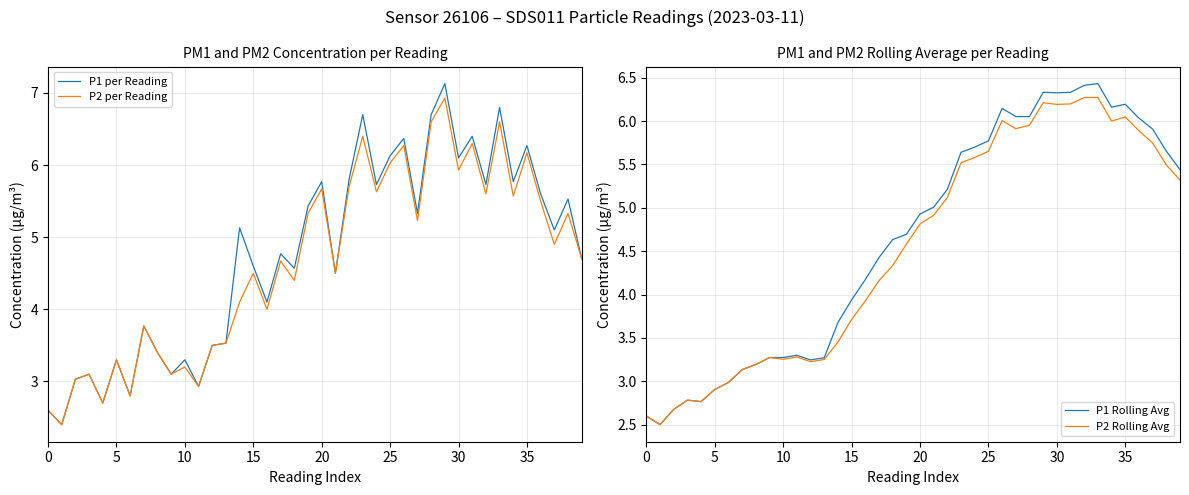

How many lines are shown in the chart?

4